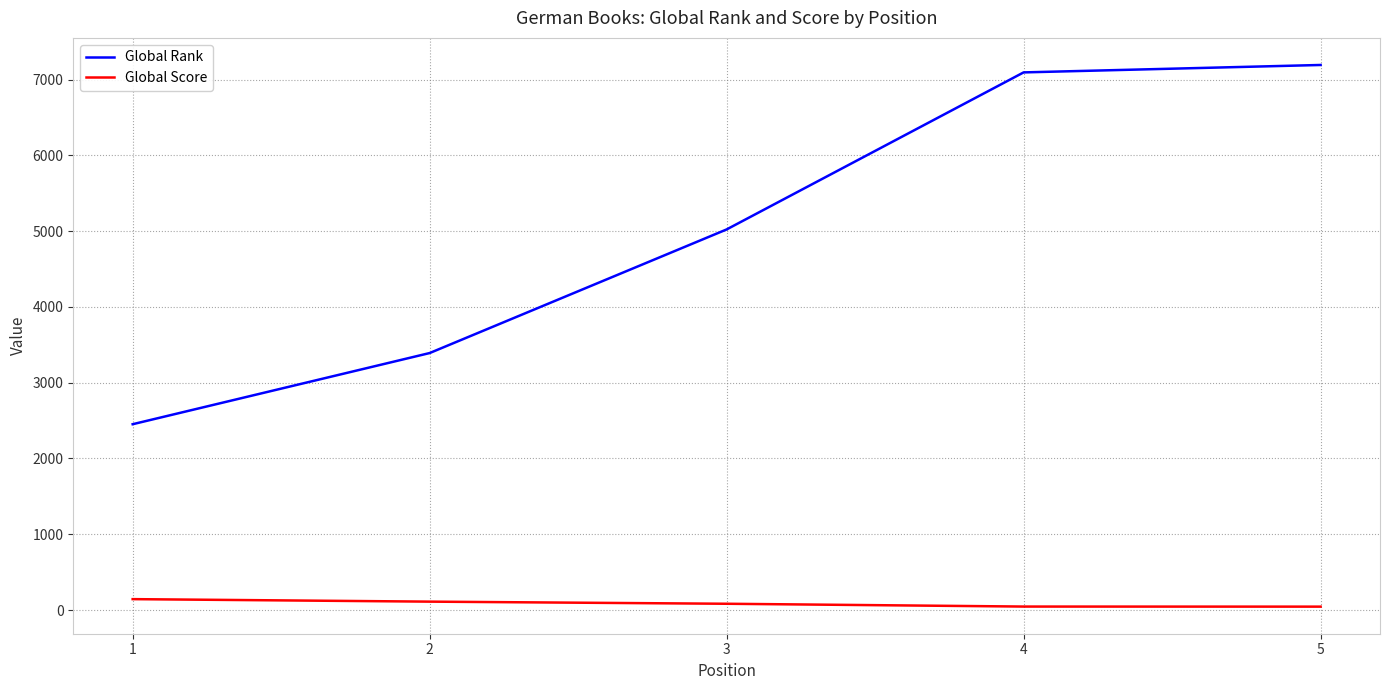

True or false: Global Rank and Global Score intersect in this chart.

False